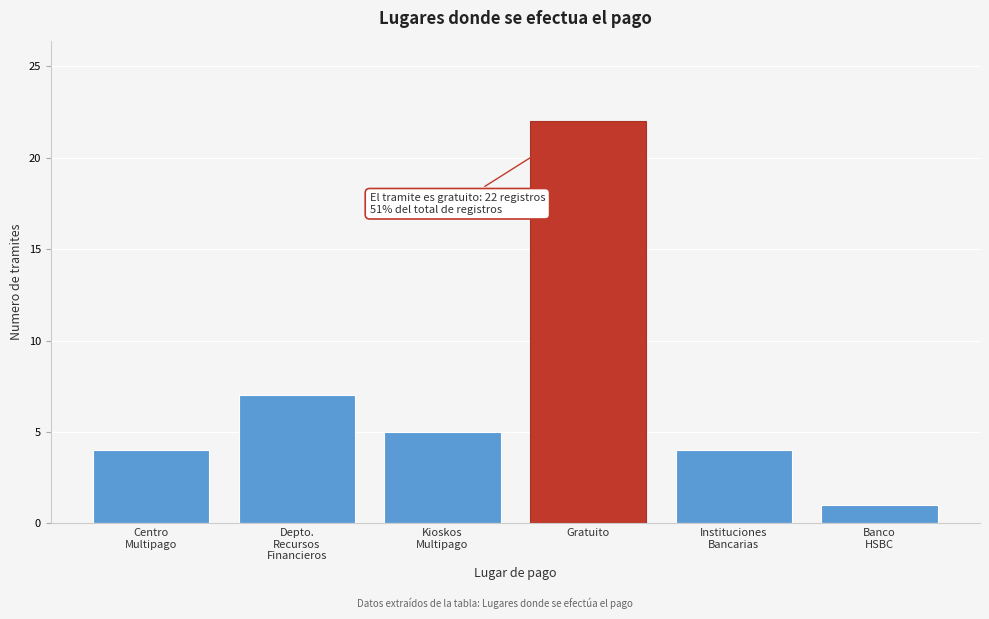

Reading left to right, list all the values displayed in this chart.

4	7	5	22	4	1